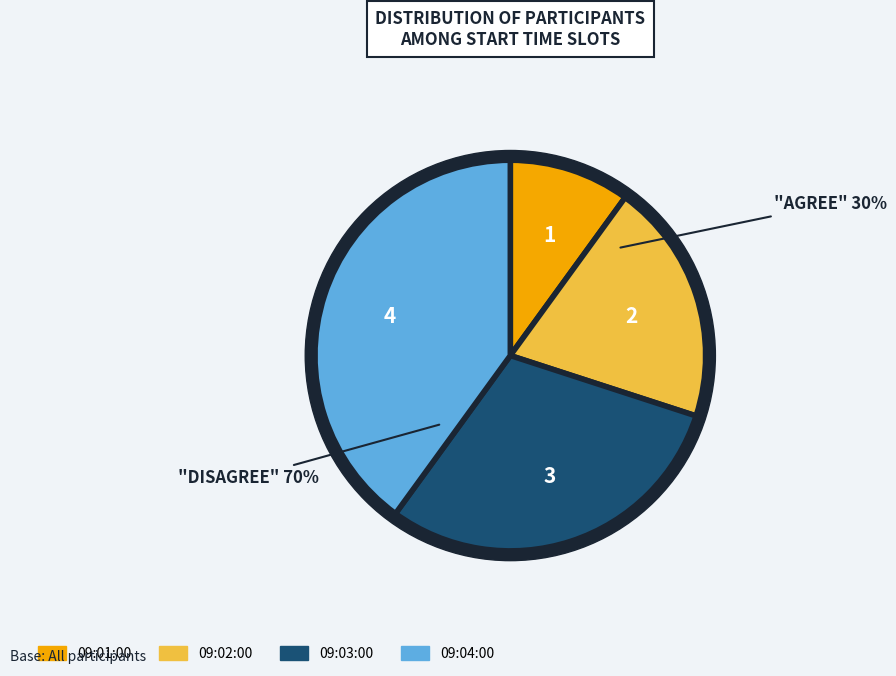

How many segments does this pie chart have?

4